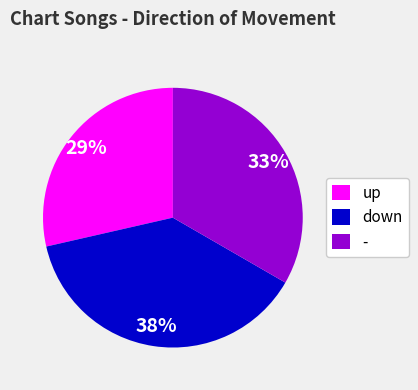

What percentage is the - slice, to the nearest percent?

33%